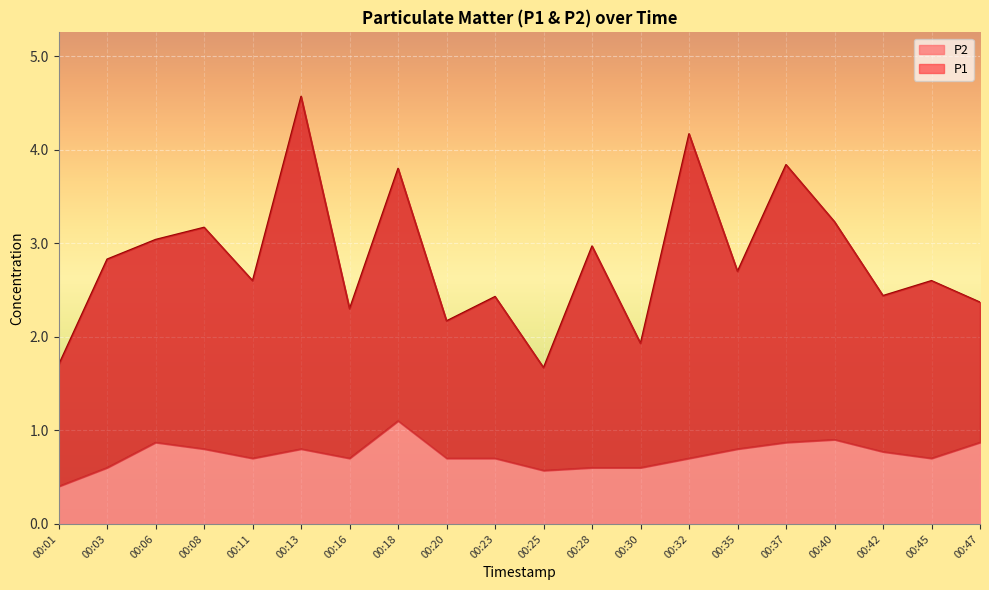

The value of P2 at 00:45 is 0.7. True or false?

True